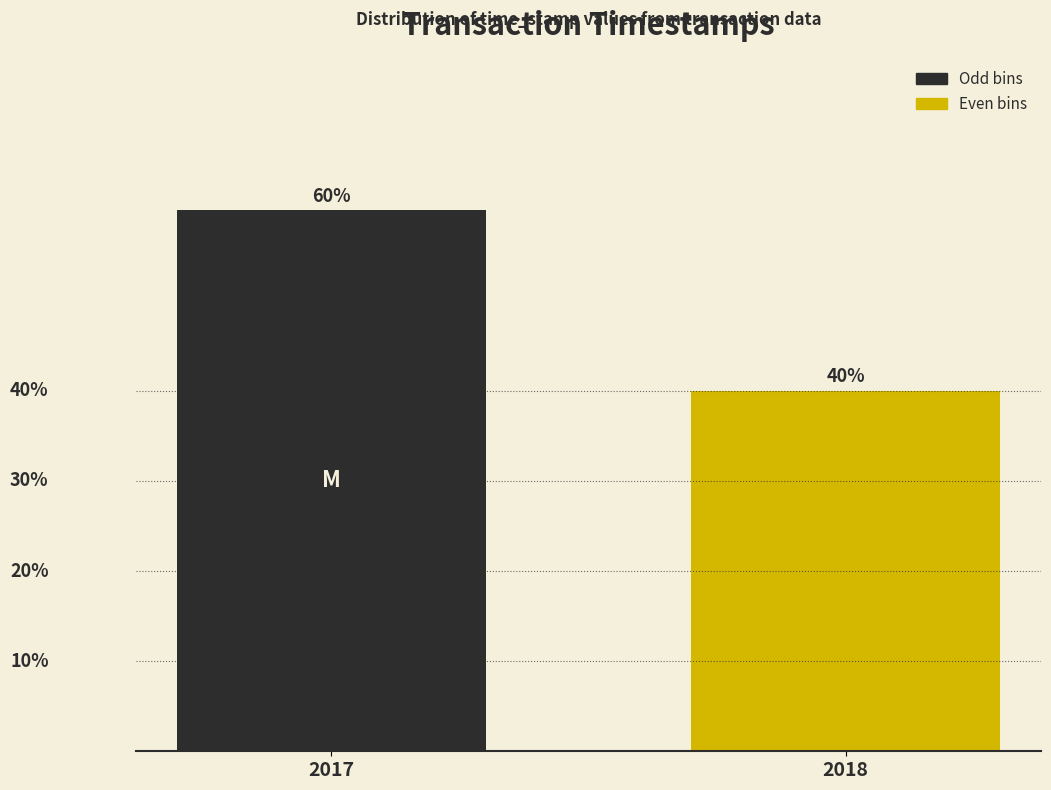

Rank the categories by value from lowest to highest.

2018, 2017